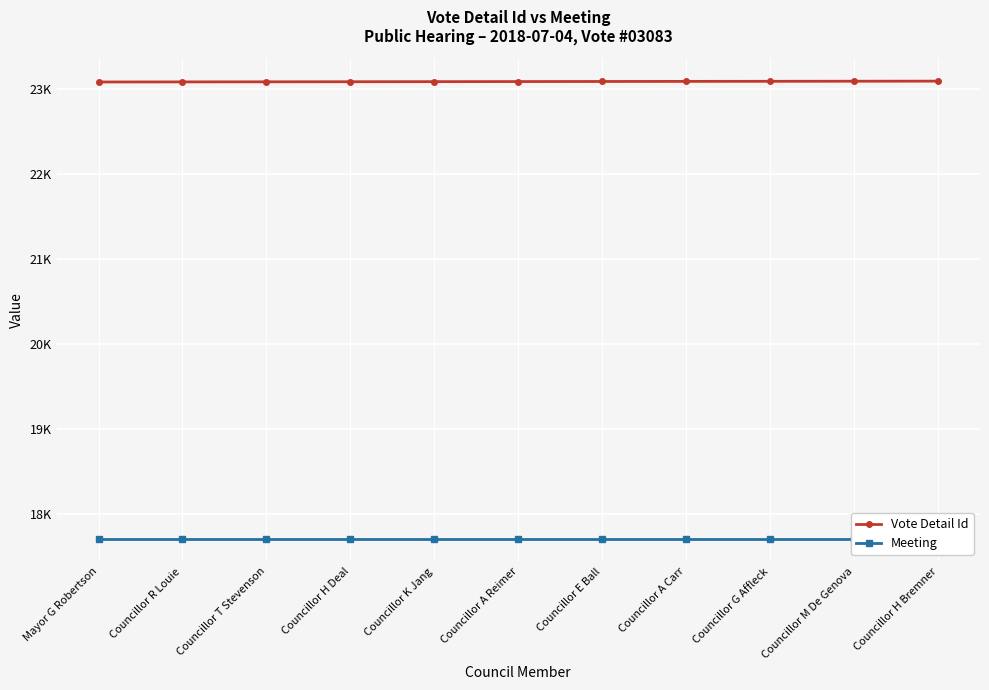

What position from the left is Councillor K Jang?

5